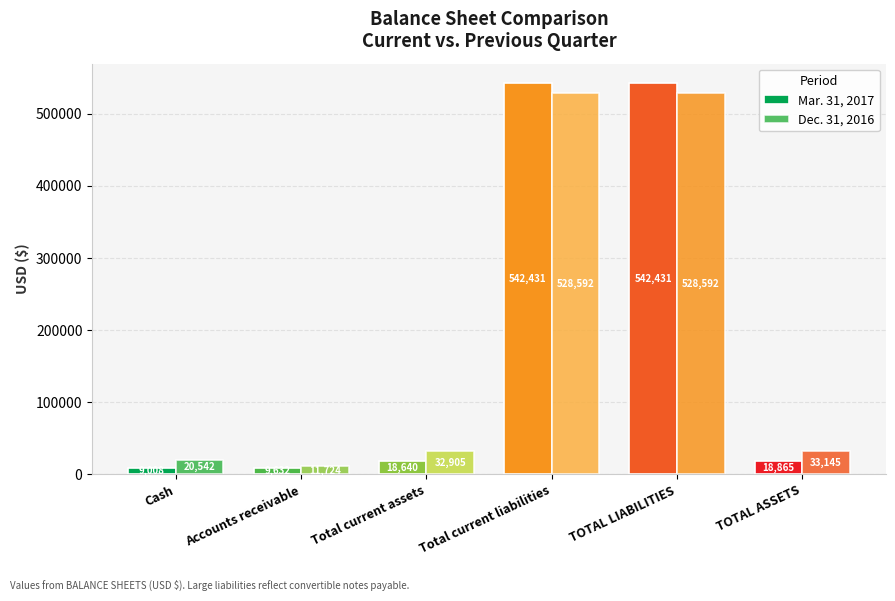

Which series has the largest total across all categories?

Dec. 31, 2016